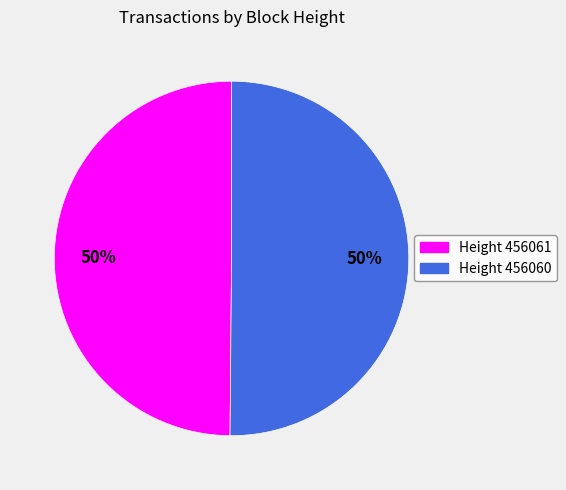

What percentage is the Height 456061 slice, to the nearest percent?

50%